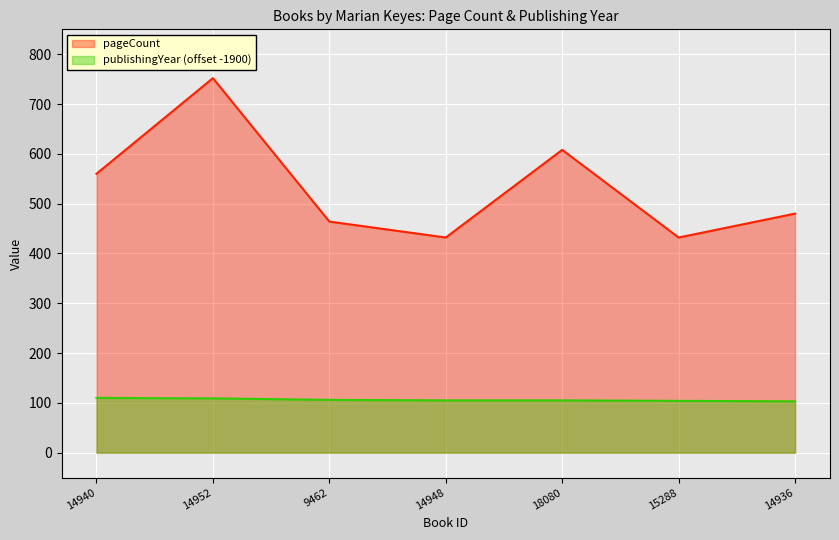

List the labels in order of publishingYear value, largest first.

14940, 14952, 9462, 14948, 18080, 15288, 14936